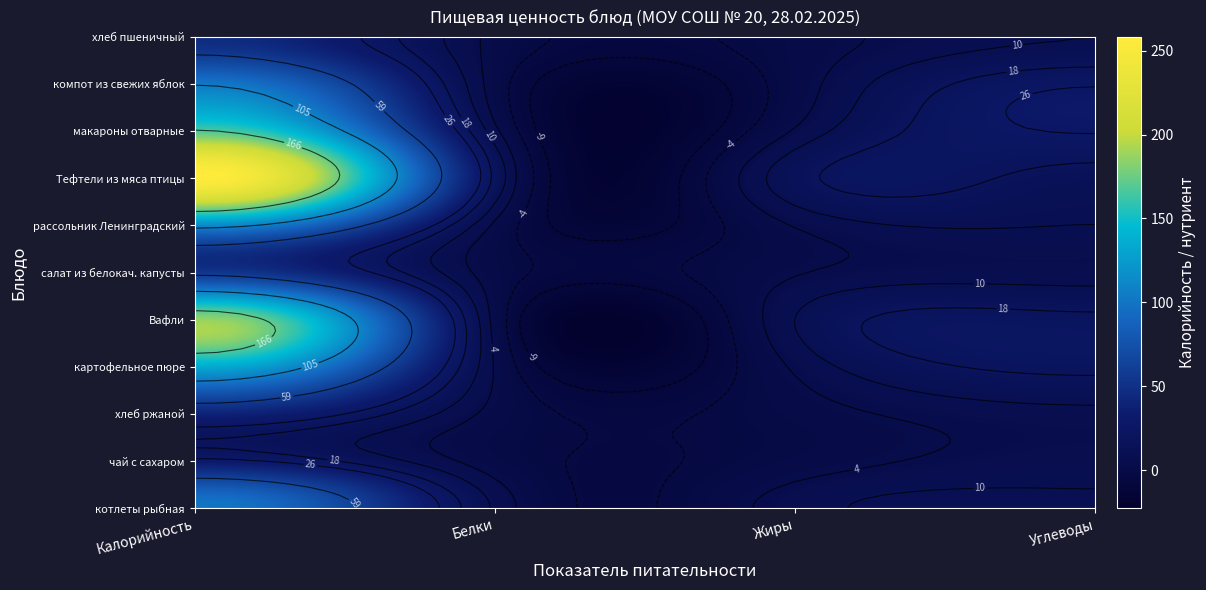

Which label corresponds to the largest value in the chart?

Калорийность